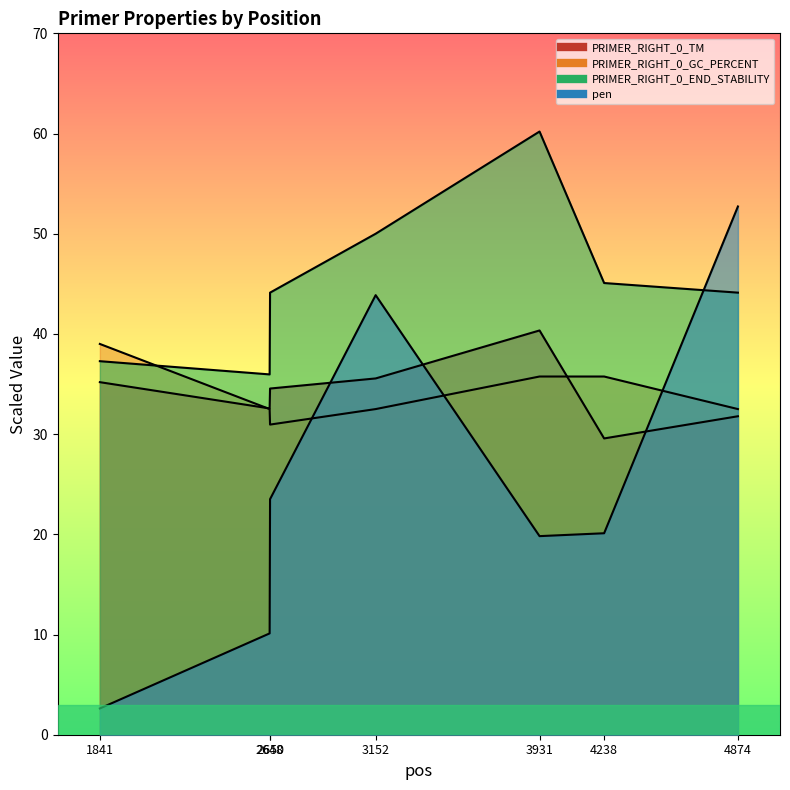

Which series has the largest total across all categories?

PRIMER_RIGHT_0_END_STABILITY